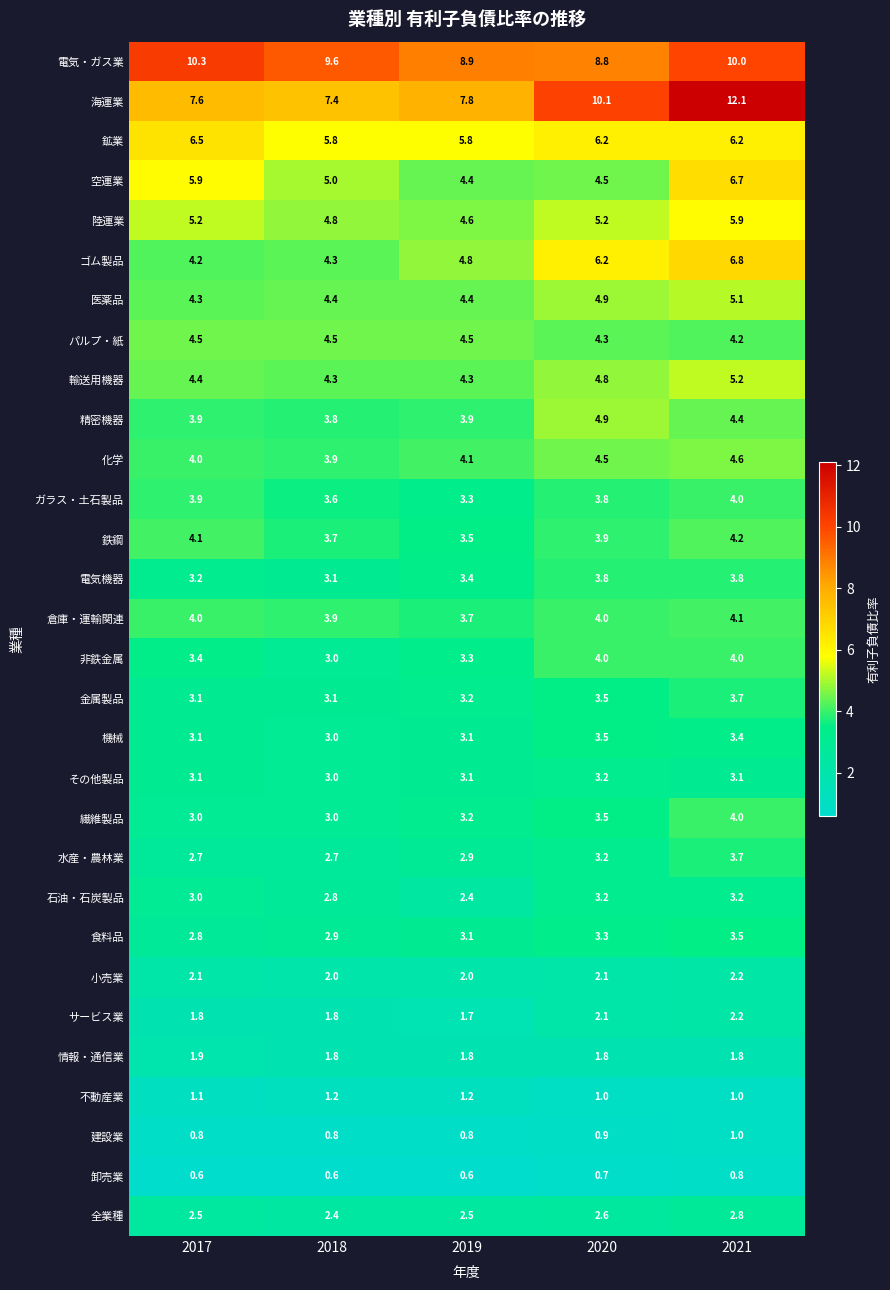

What is the sum of all 倉庫・運輸関連 values?

19.7